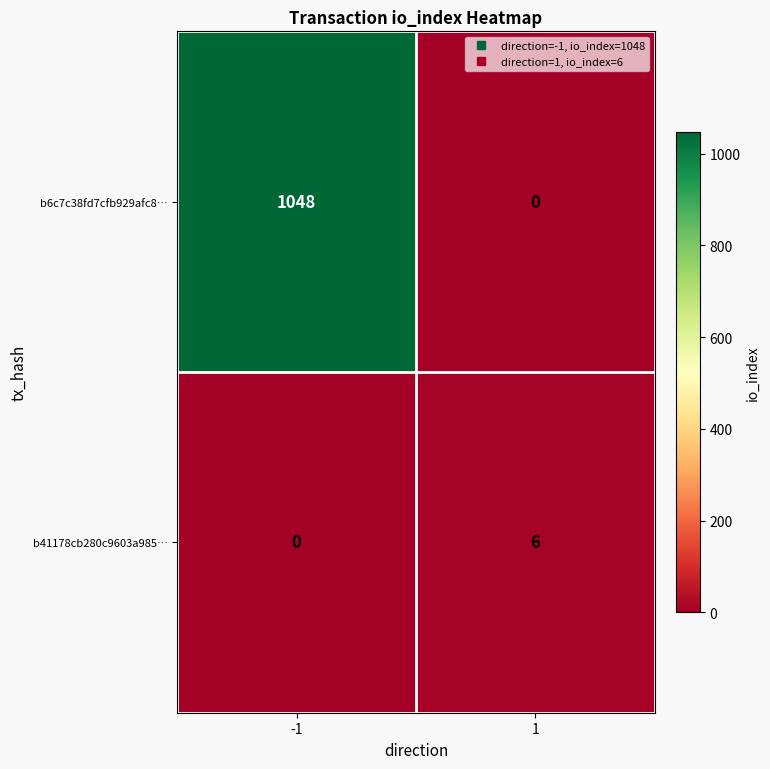

List the series in order of their overall mean, lowest first.

b41178cb280c9603a985…, b6c7c38fd7cfb929afc8…